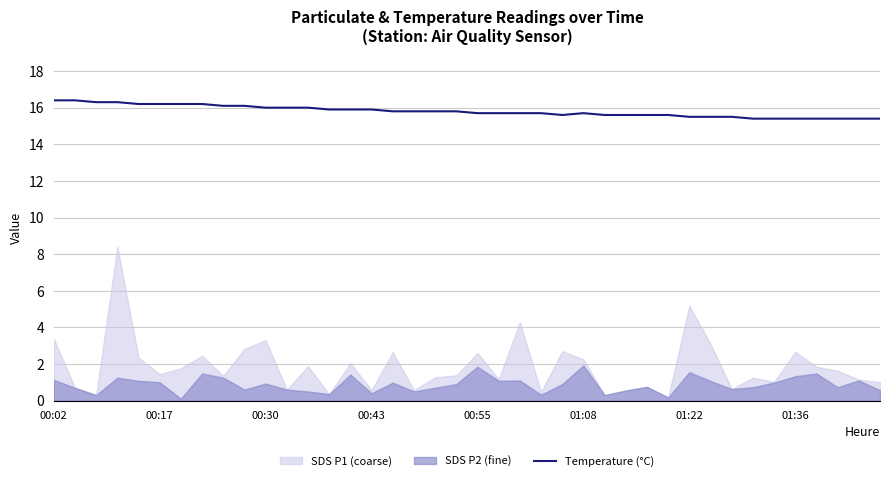

How many lines are shown in the chart?

1